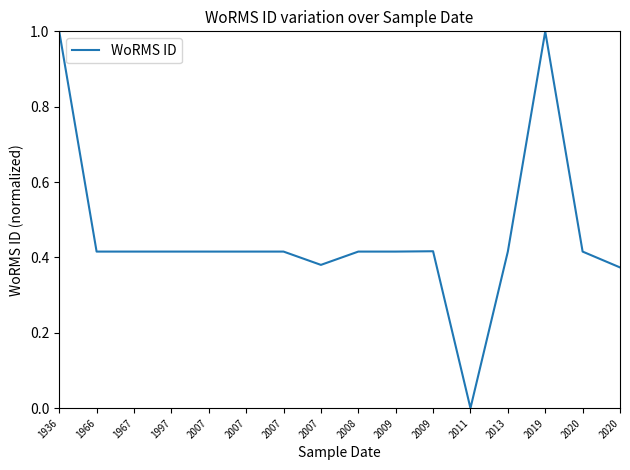

True or false: the data shows 1.0 at 2019.

True